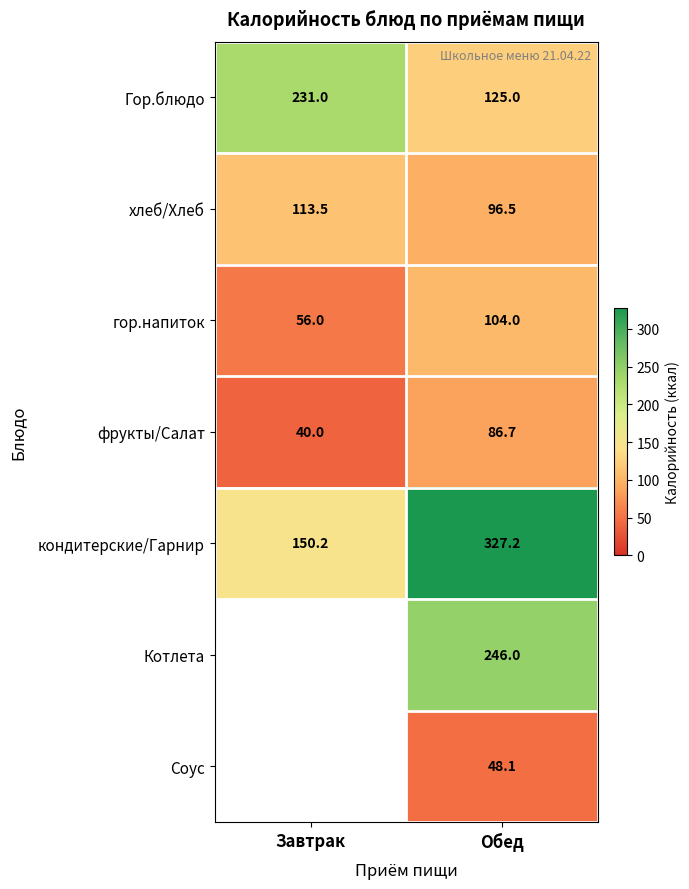

At which category does the chart reach its peak across all series?

Обед